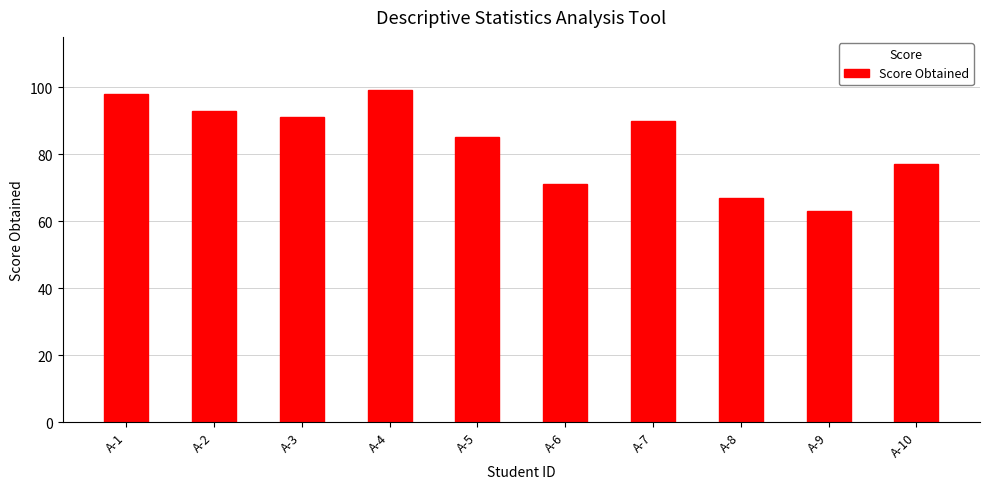

Reading left to right, transcribe all the data shown in this chart.

A-1=98	A-2=93	A-3=91	A-4=99	A-5=85	A-6=71	A-7=90	A-8=67	A-9=63	A-10=77